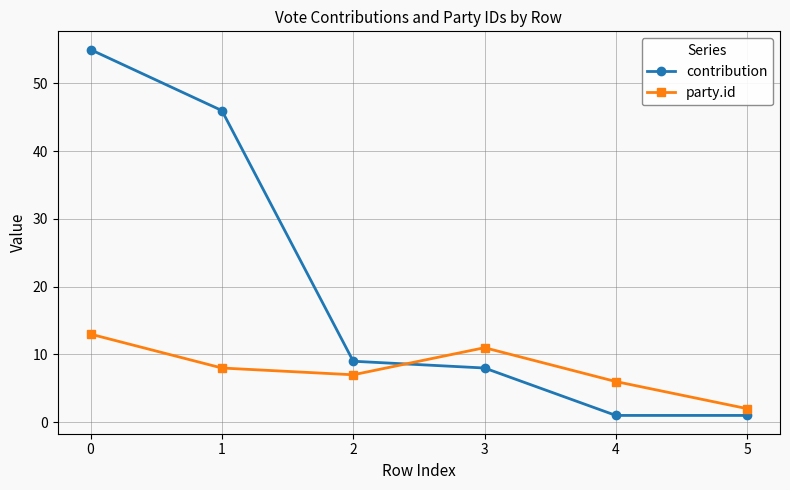

Between which two adjacent categories do contribution and party.id first intersect?

2 and 3